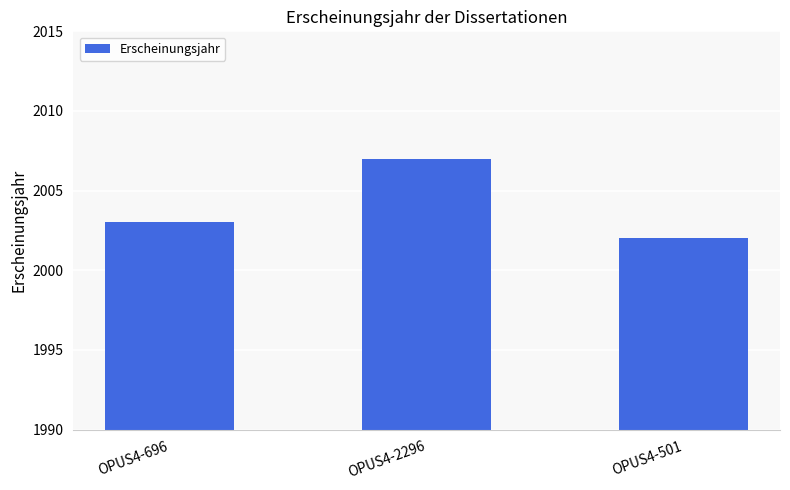

Reading right to left, list all the values displayed in this chart.

OPUS4-501=2002	OPUS4-2296=2007	OPUS4-696=2003